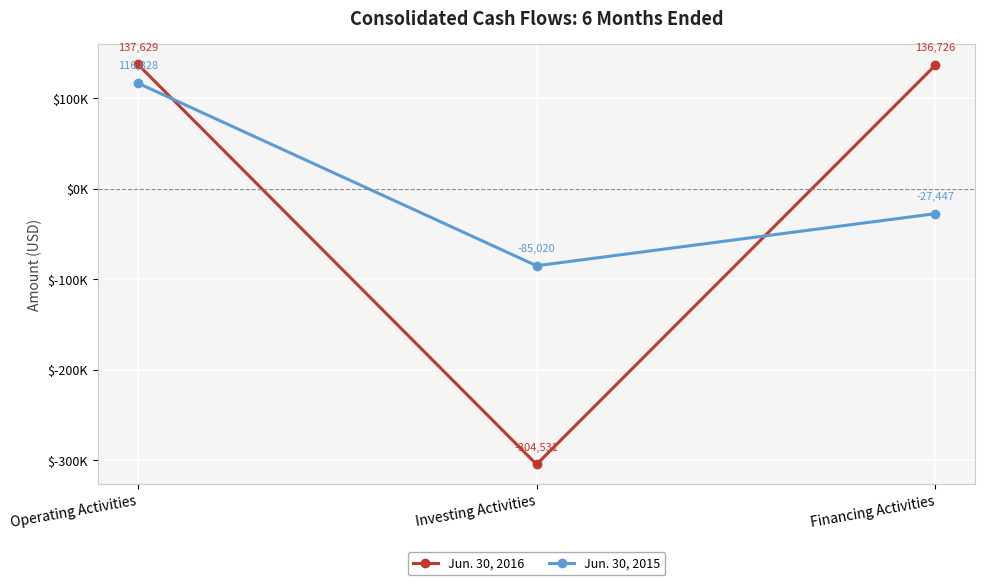

Is the value of Jun. 30, 2015 at Financing Activities greater than the value of Jun. 30, 2016 at Operating Activities?

No